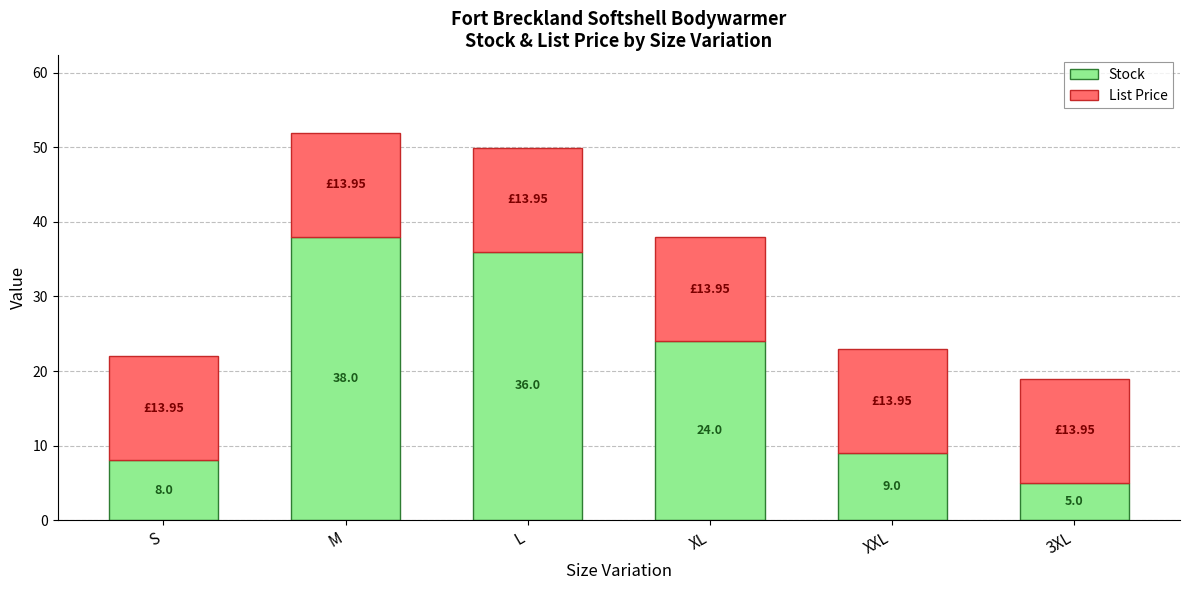

At which category is the sum across all series the highest?

M